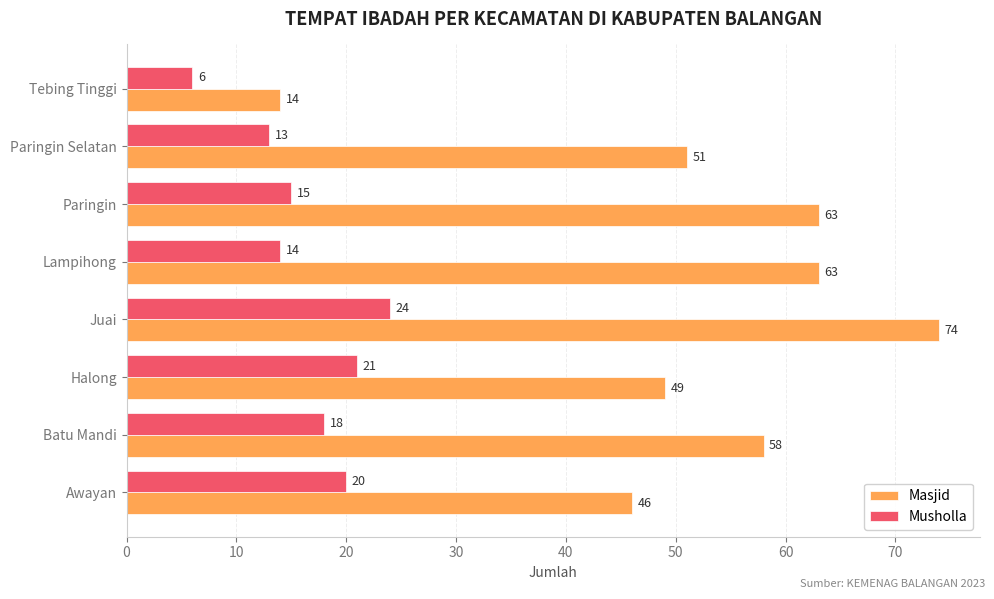

Rank the series by their maximum value, from highest to lowest.

Masjid, Musholla